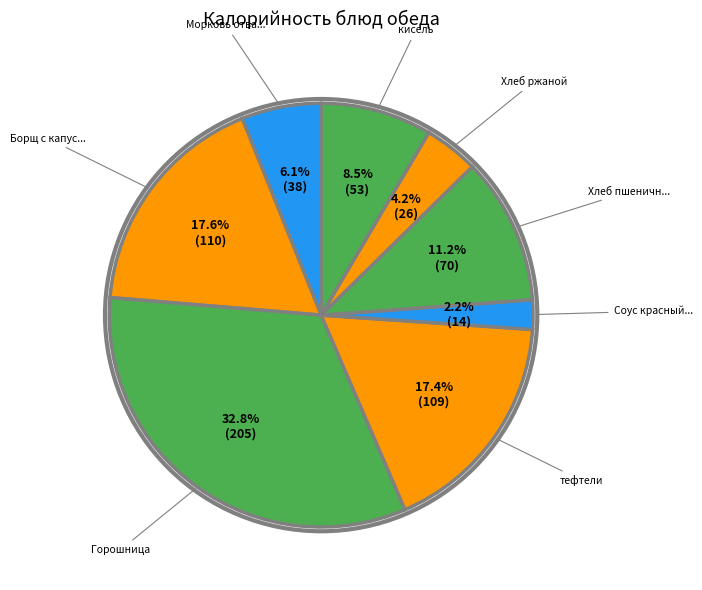

Which category has the smallest portion of the pie?

Соус красный основной